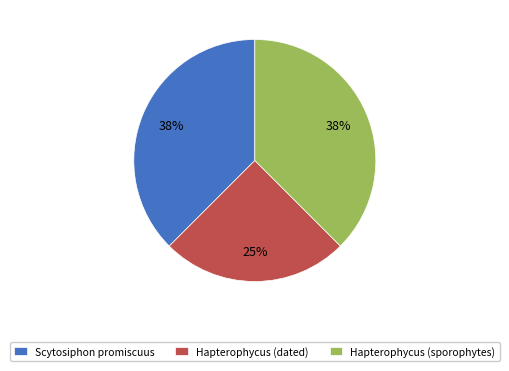

Is the sum of Hapterophycus (dated) and Hapterophycus (sporophytes) greater than half?

Yes